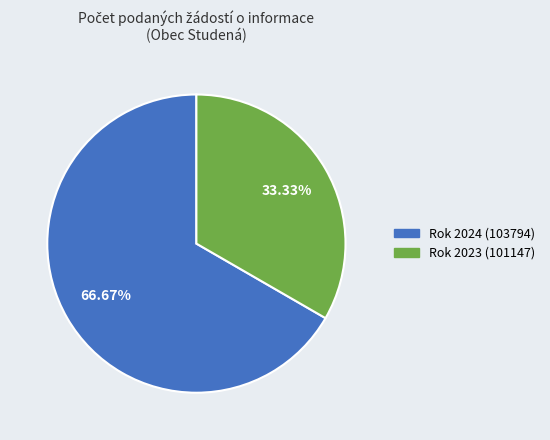

Does any single category account for the majority?

Yes